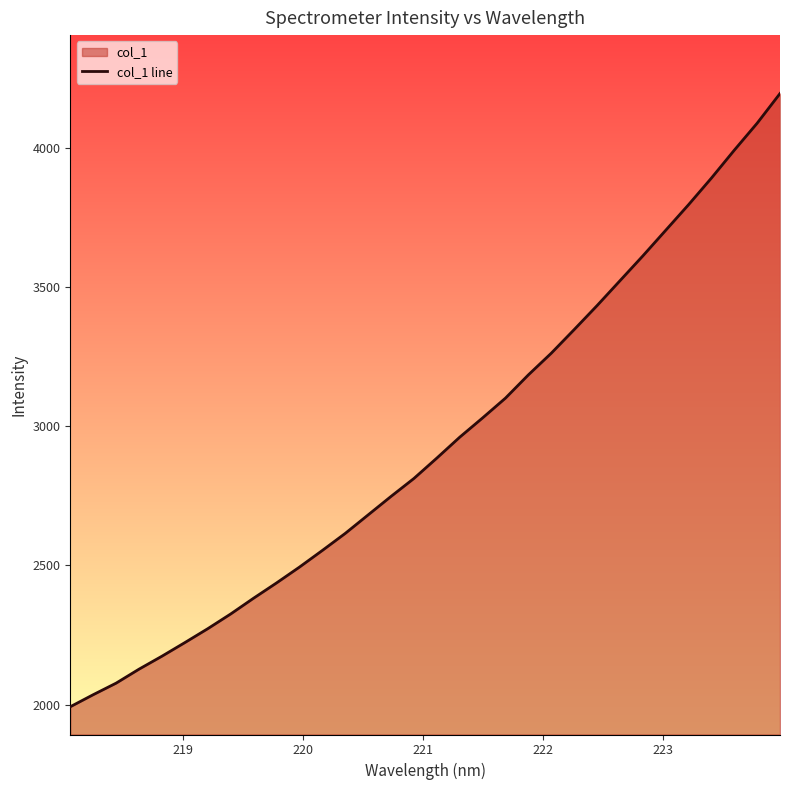

What is the minimum value shown in the chart?

1992.7